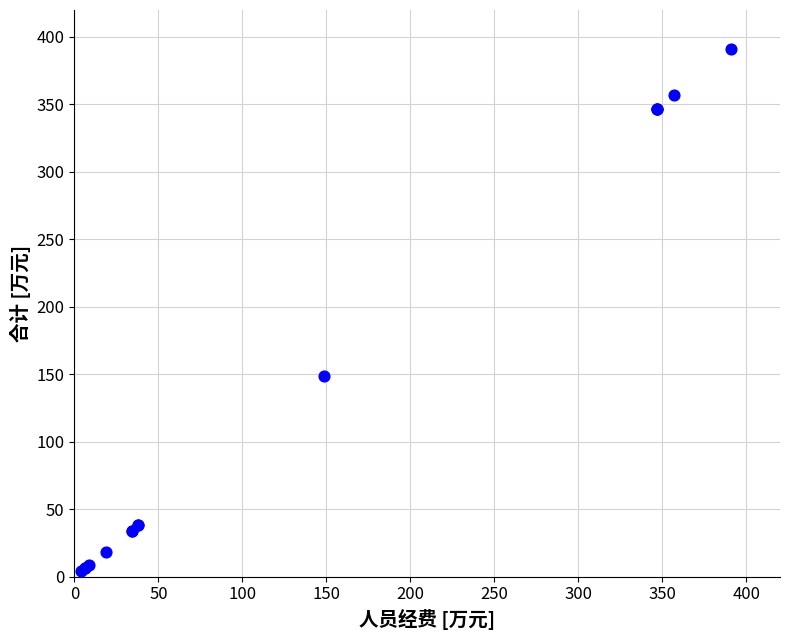

What Y value in the scatter plot is closest to 197?

148.4